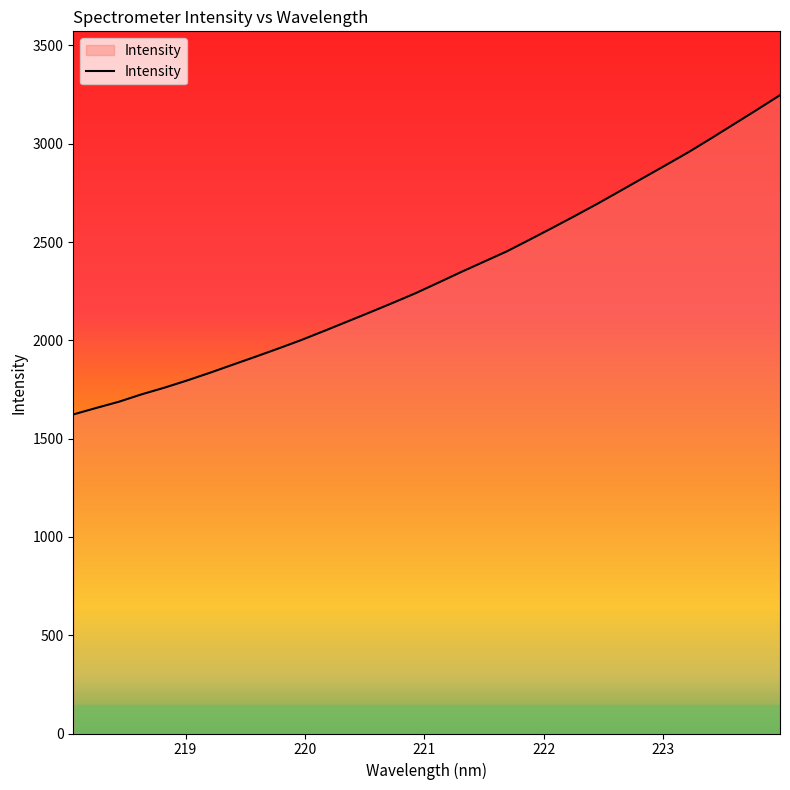

How many distinct data groups are displayed?

1